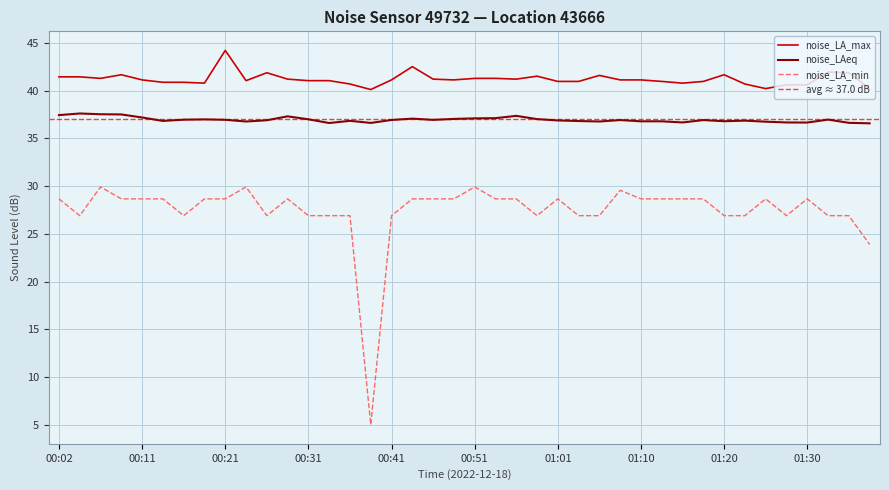

True or false: noise_LAeq has a value of 37.2 at 00:11.

True